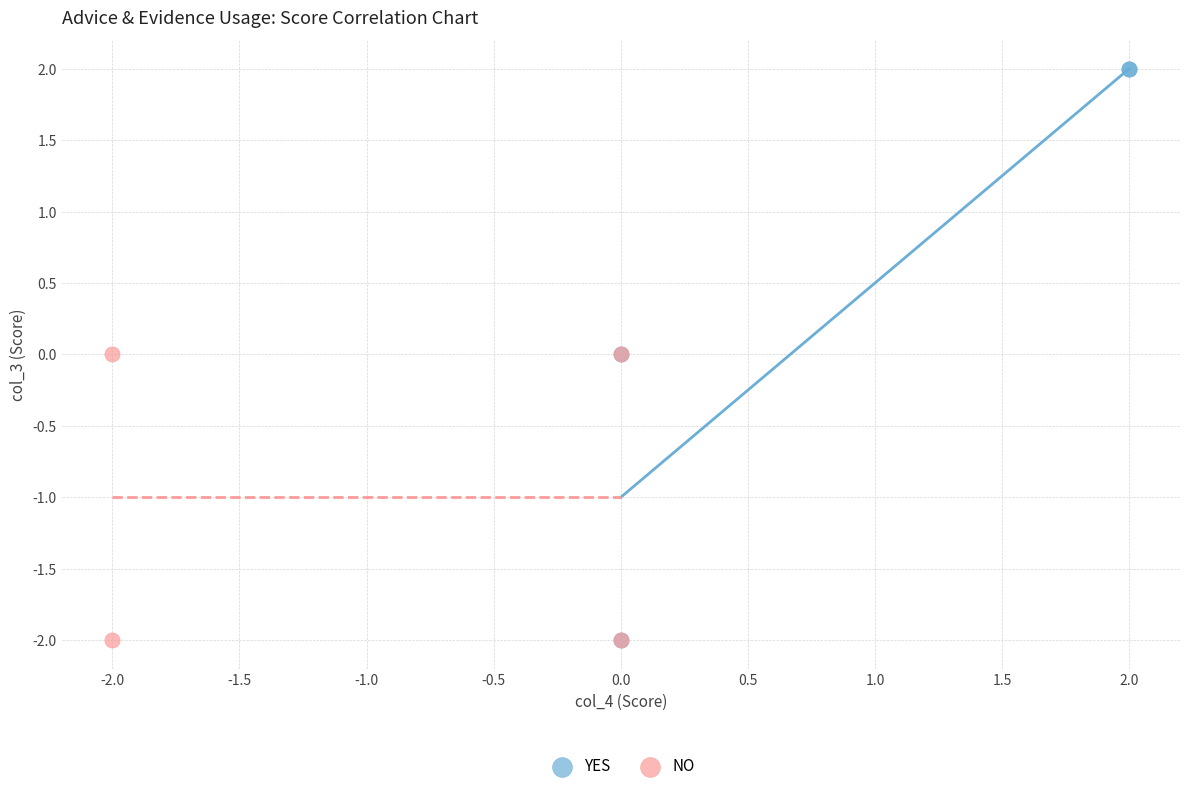

Which series has the largest Y range (max minus min)?

YES